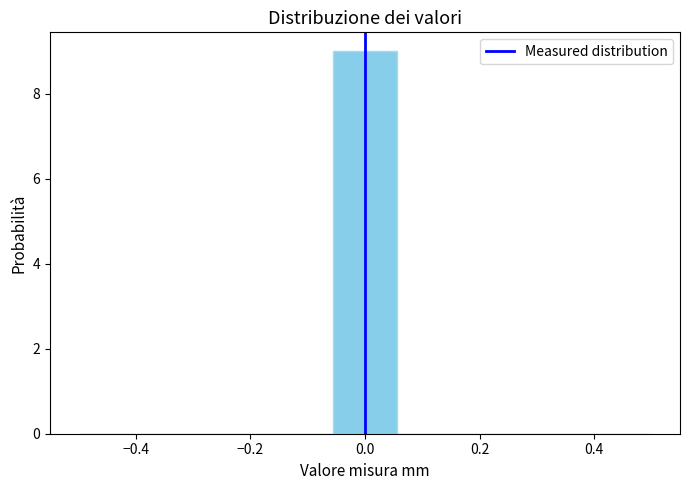

Which range on the x-axis has the tallest bar?

-0.06 to 0.06